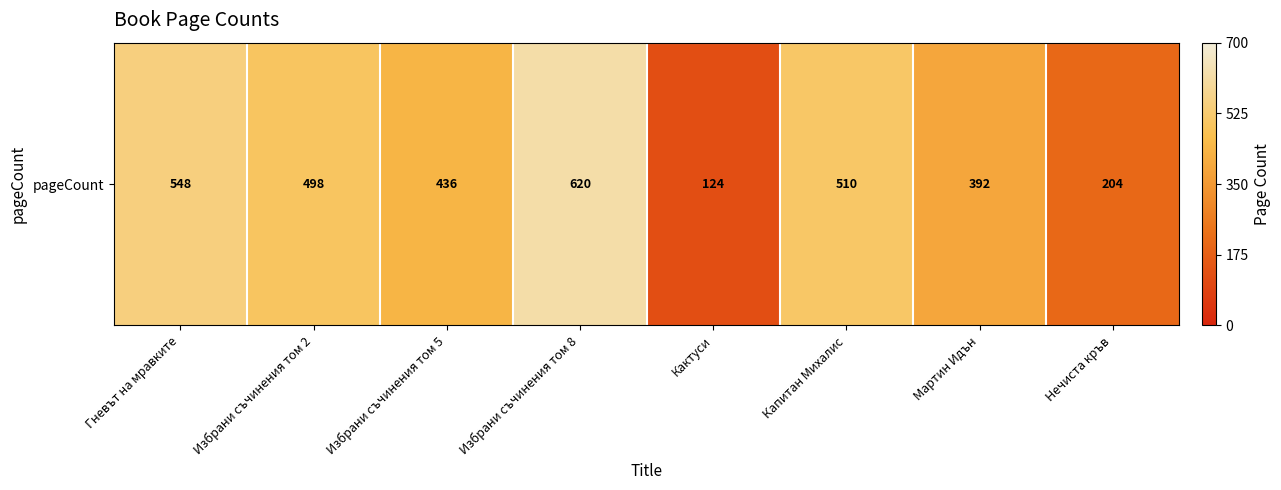

What is the sum of all values?

3332